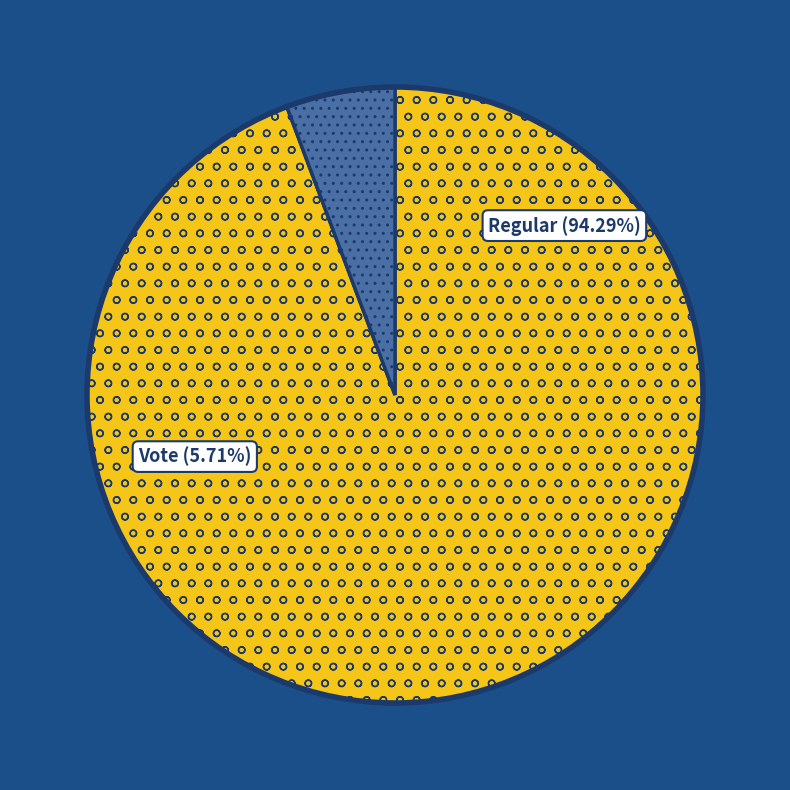

To the nearest percent, what portion does Regular (io_index=33) represent?

94%